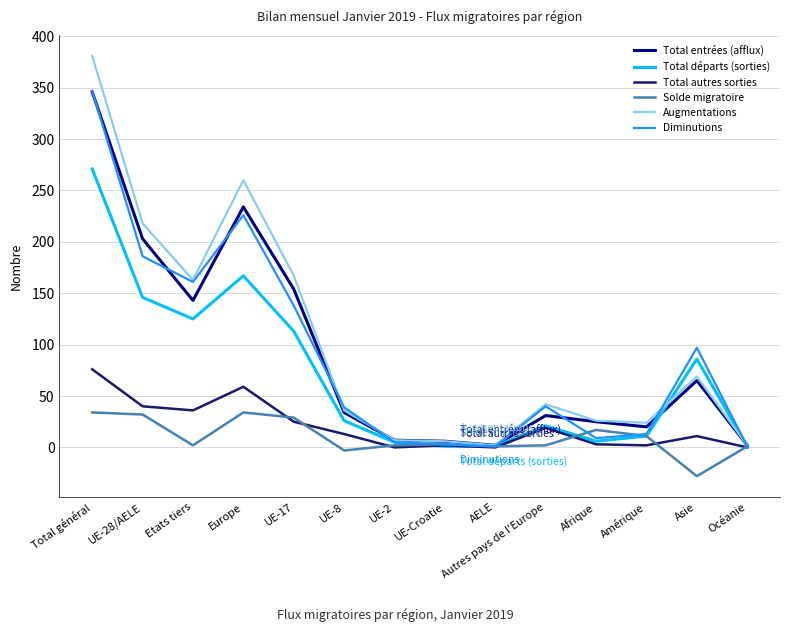

Between Total général and Amérique, which is larger?

Total général